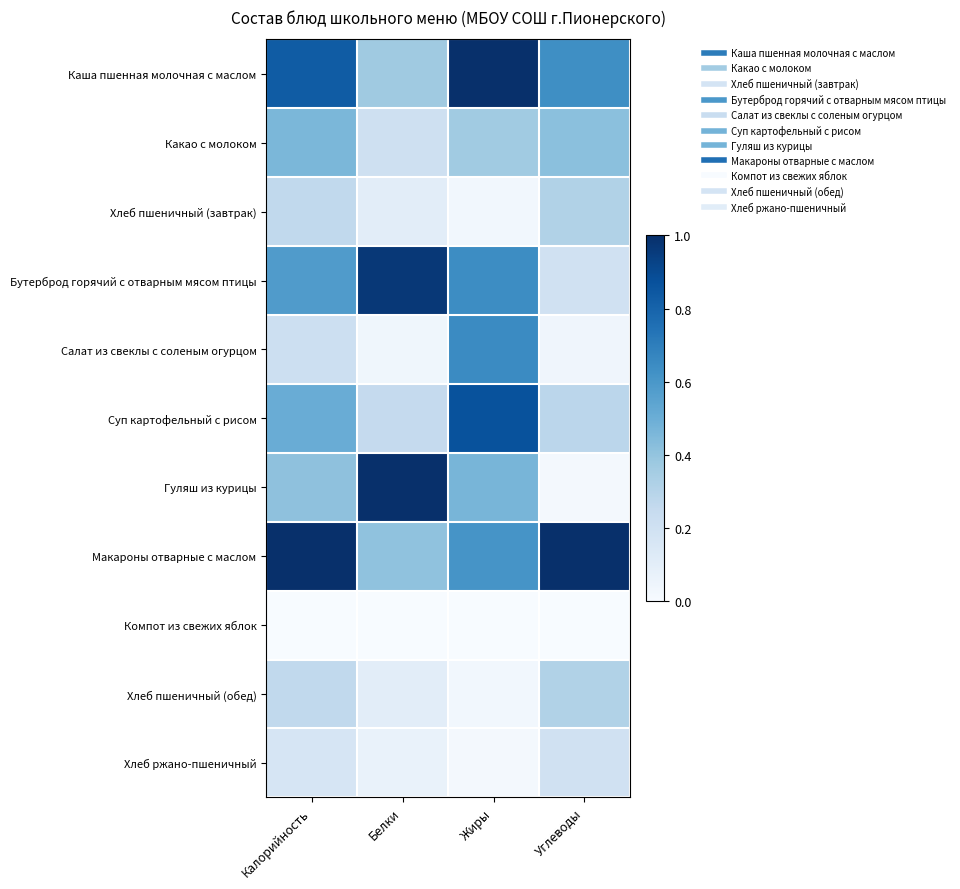

At which category does the chart reach its peak across all series?

Калорийность